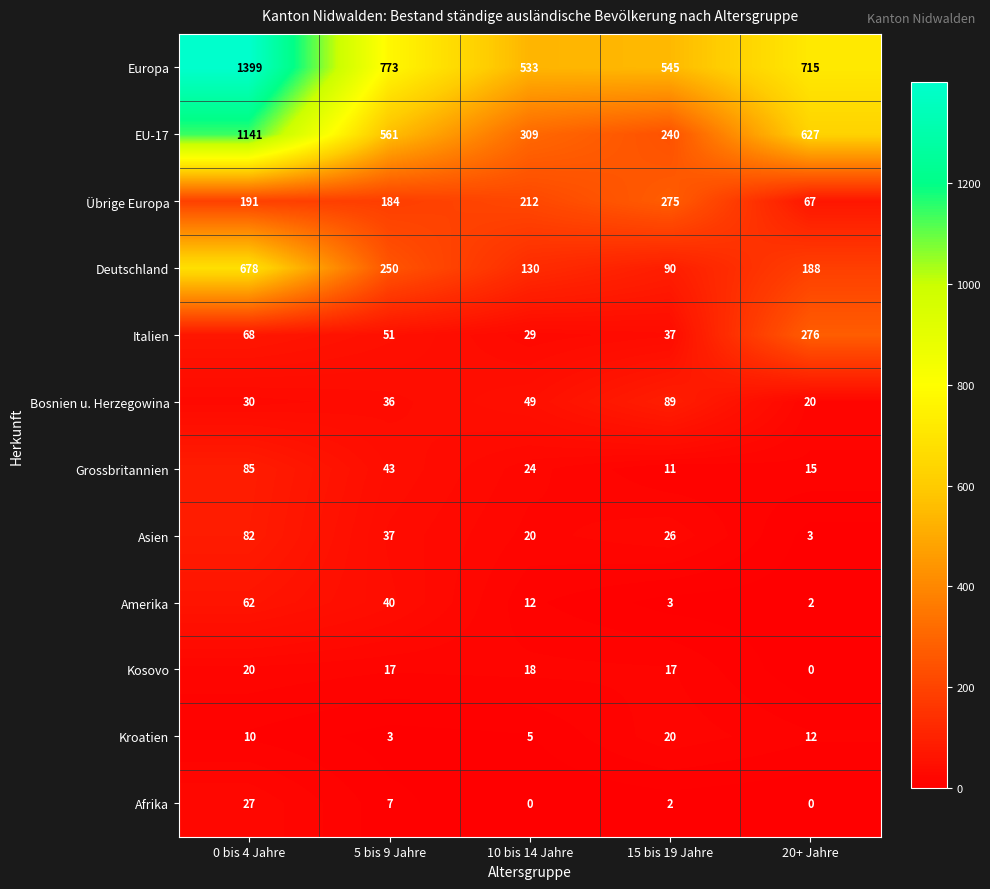

Which series changed the most between 0 bis 4 Jahre and 5 bis 9 Jahre?

Europa